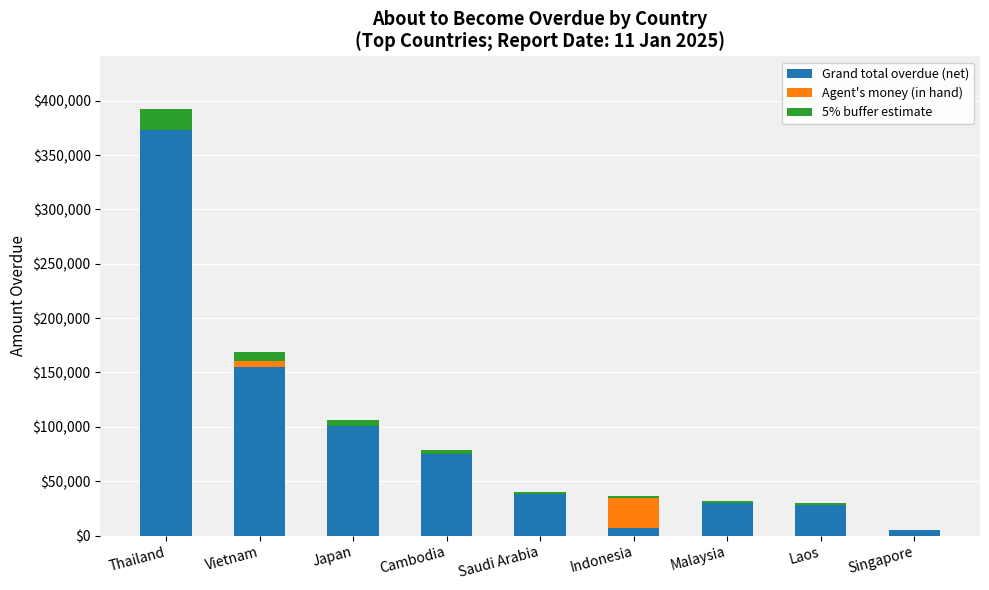

At which category is the sum across all series the highest?

Thailand